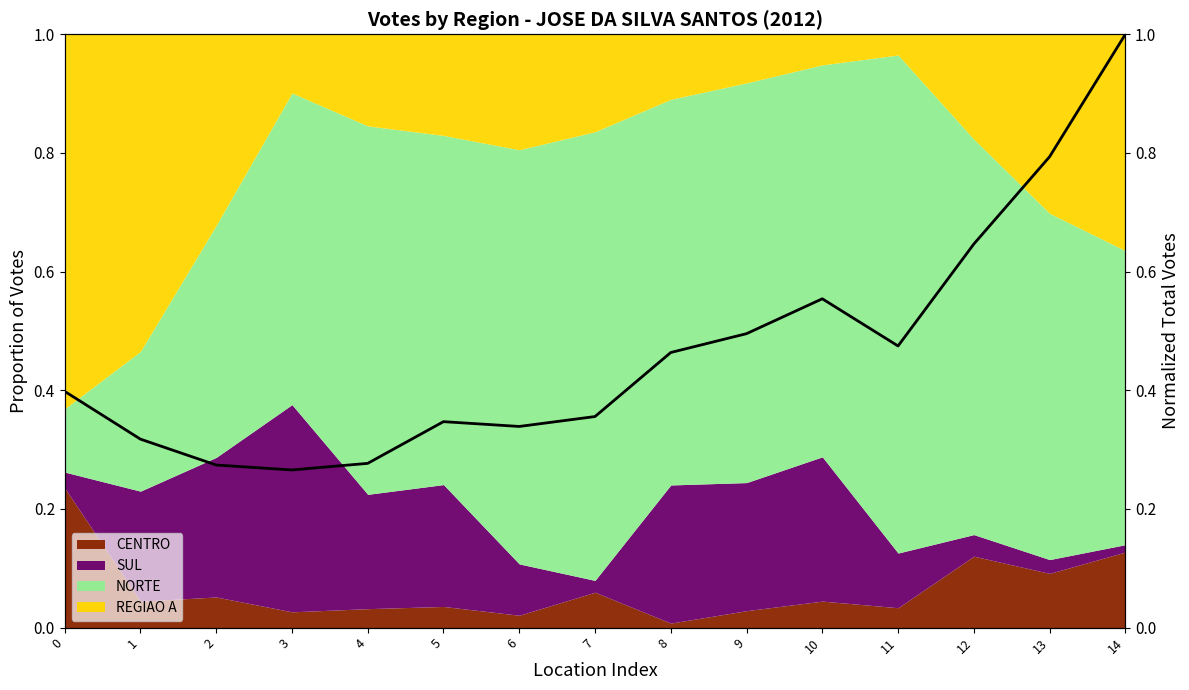

Reading left to right, transcribe all the data shown in this chart.

0=0.4	1=0.3	2=0.3	3=0.3	4=0.3	5=0.3	6=0.3	7=0.4	8=0.5	9=0.5	10=0.6	11=0.5	12=0.6	13=0.8	14=1.0